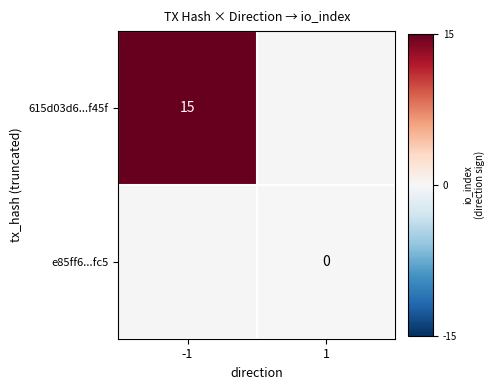

True or false: 615d03d6...f45f has a value of 15 at -1.

True